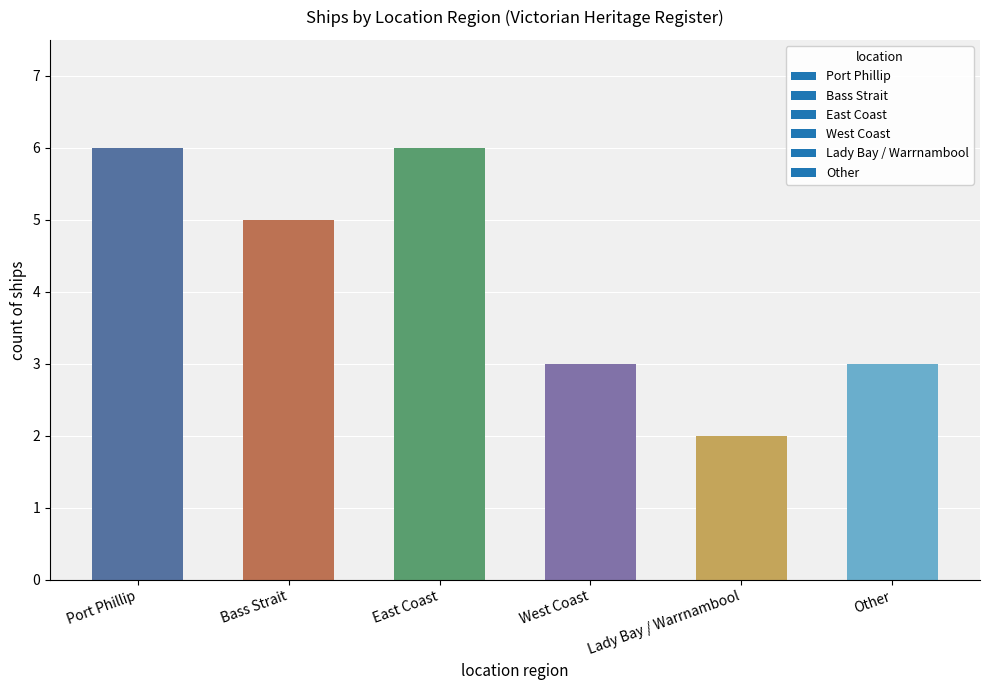

What is the value of the 4th bar from the left?

3